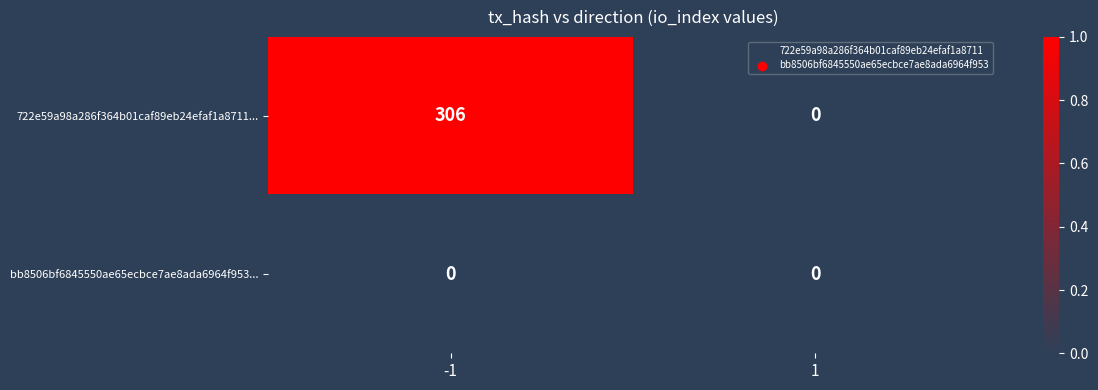

What is the maximum value shown in the chart?

306